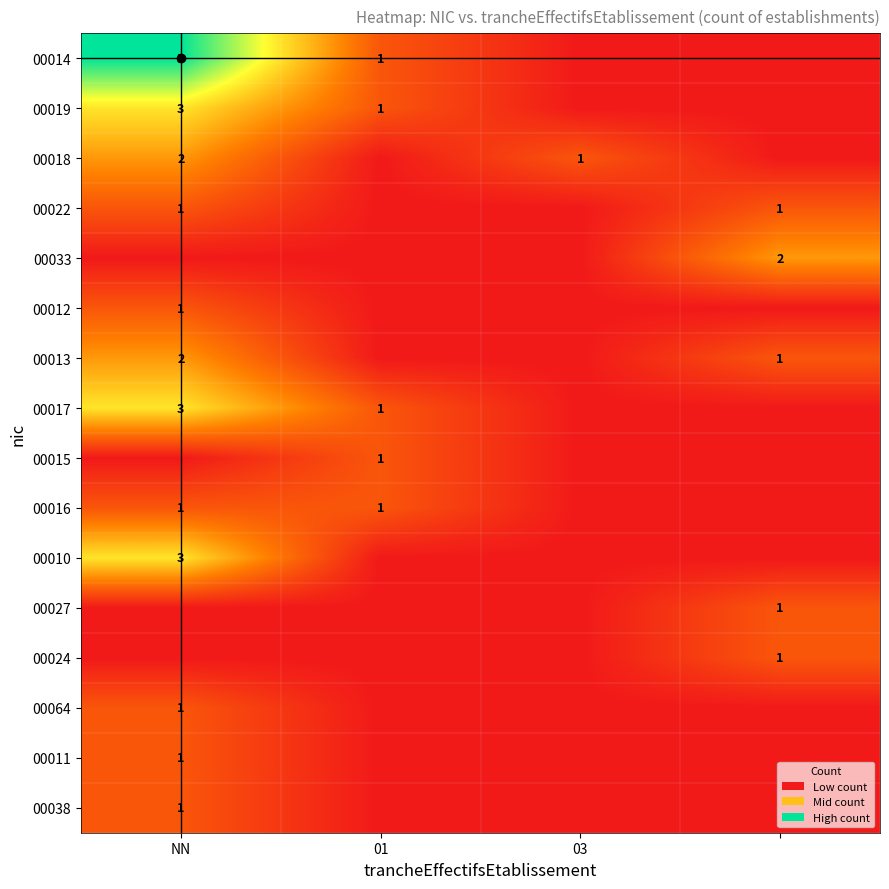

Is it true that 00016 equals 1 at NN?

True